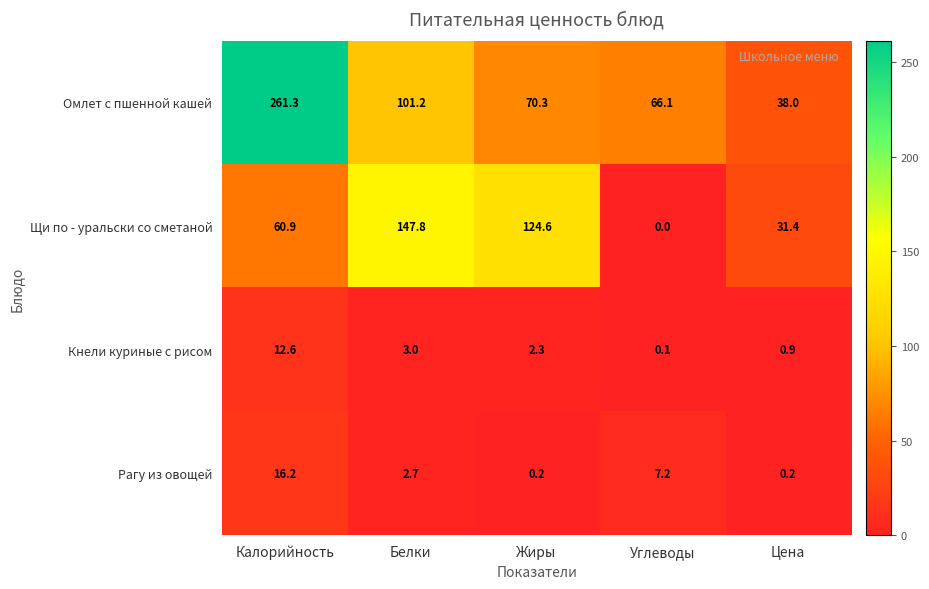

Reading left to right, what are all the values shown in this chart?

Омлет с пшенной кашей: 261.3	101.2	70.3	66.1	38.0
Щи по - уральски со сметаной: 60.9	147.8	124.6	0.0	31.4
Кнели куриные с рисом: 12.6	3.0	2.3	0.1	0.9
Рагу из овощей: 16.2	2.7	0.2	7.2	0.2